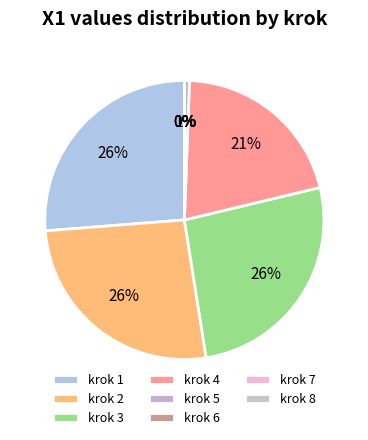

To the nearest percent, what is the average slice percentage?

12%